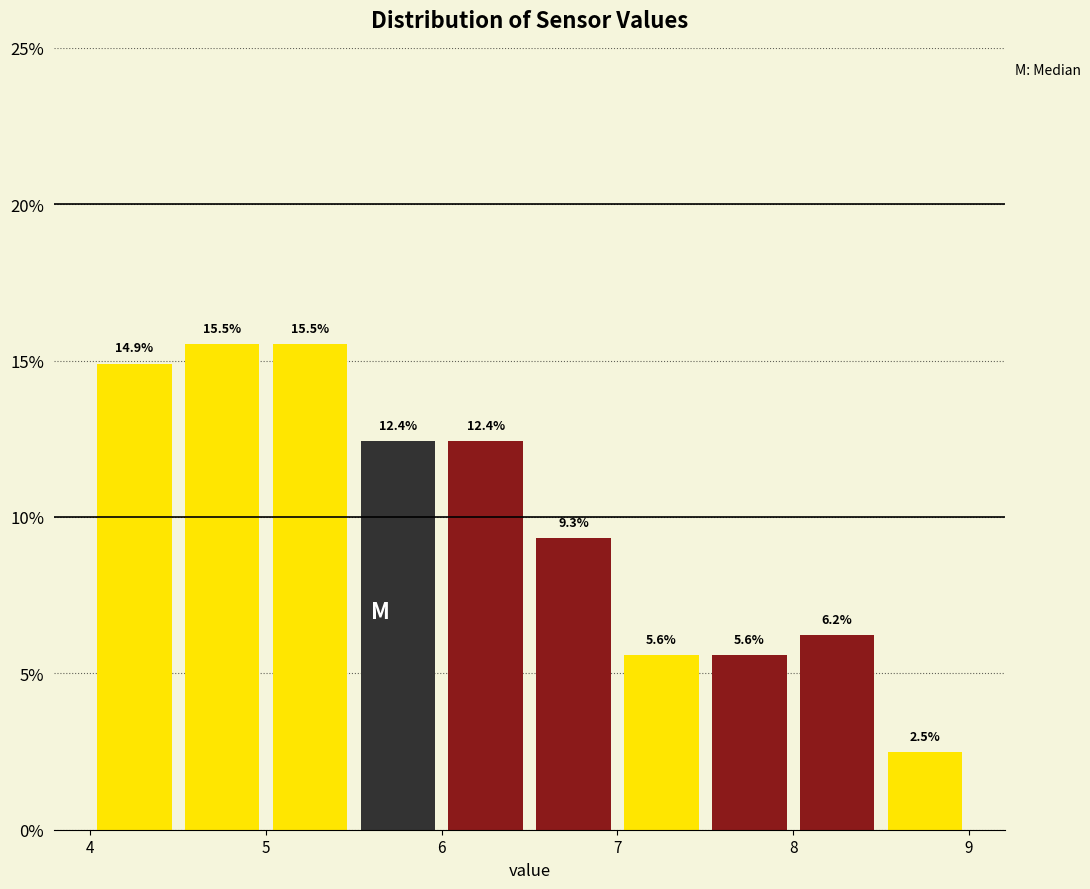

Reading left to right, list every bar in this chart as the range it spans on the x-axis followed by its height.

4.0 to 4.5: 14.9
4.5 to 5.0: 15.5
5.0 to 5.5: 15.5
5.5 to 6.0: 12.4
6.0 to 6.5: 12.4
6.5 to 7.0: 9.3
7.0 to 7.5: 5.6
7.5 to 8.0: 5.6
8.0 to 8.5: 6.2
8.5 to 9.0: 2.5